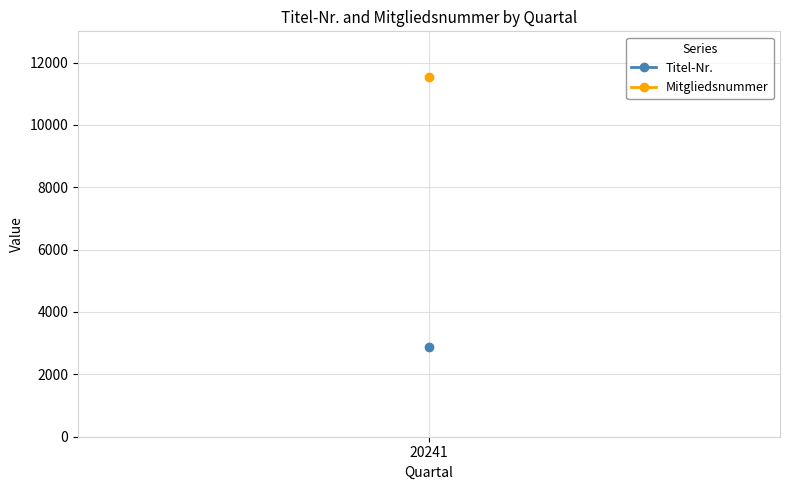

True or false: Mitgliedsnummer and Titel-Nr. intersect in this chart.

False